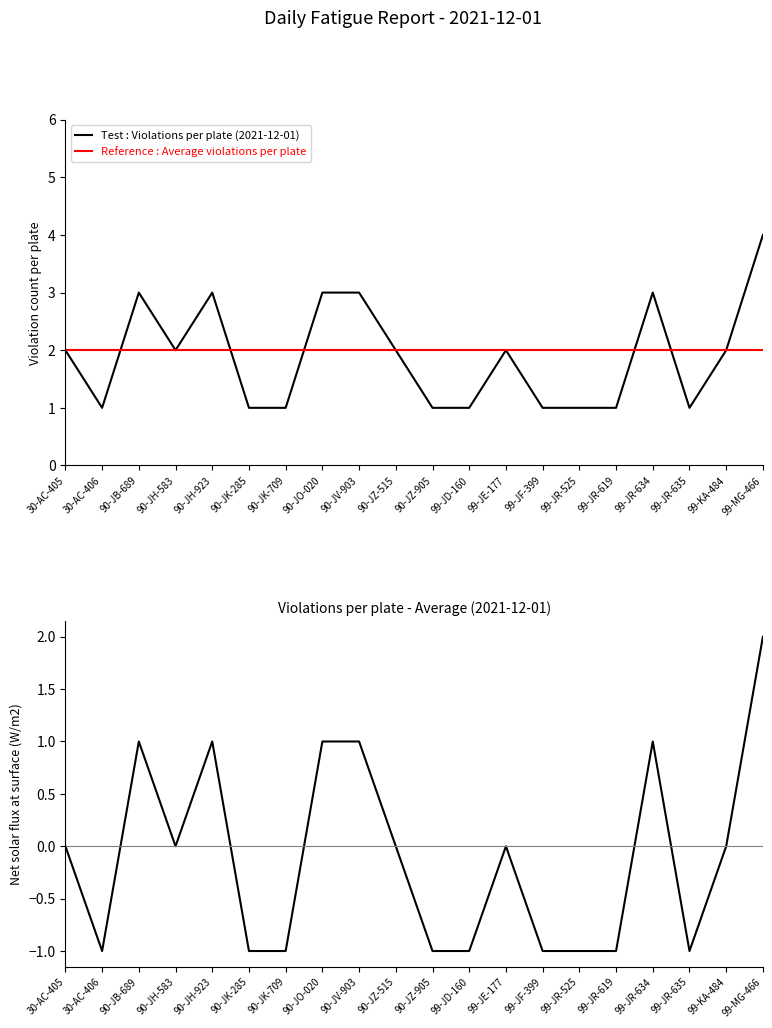

Reading left to right, list all the values displayed in this chart.

Test : Violations per plate (2021-12-01): 2	1	3	2	3	1	1	3	3	2	1	1	2	1	1	1	3	1	2	4
Reference : Average violations per plate: 2	2	2	2	2	2	2	2	2	2	2	2	2	2	2	2	2	2	2	2
Violations per plate - Average: 0	-1	1	0	1	-1	-1	1	1	0	-1	-1	0	-1	-1	-1	1	-1	0	2